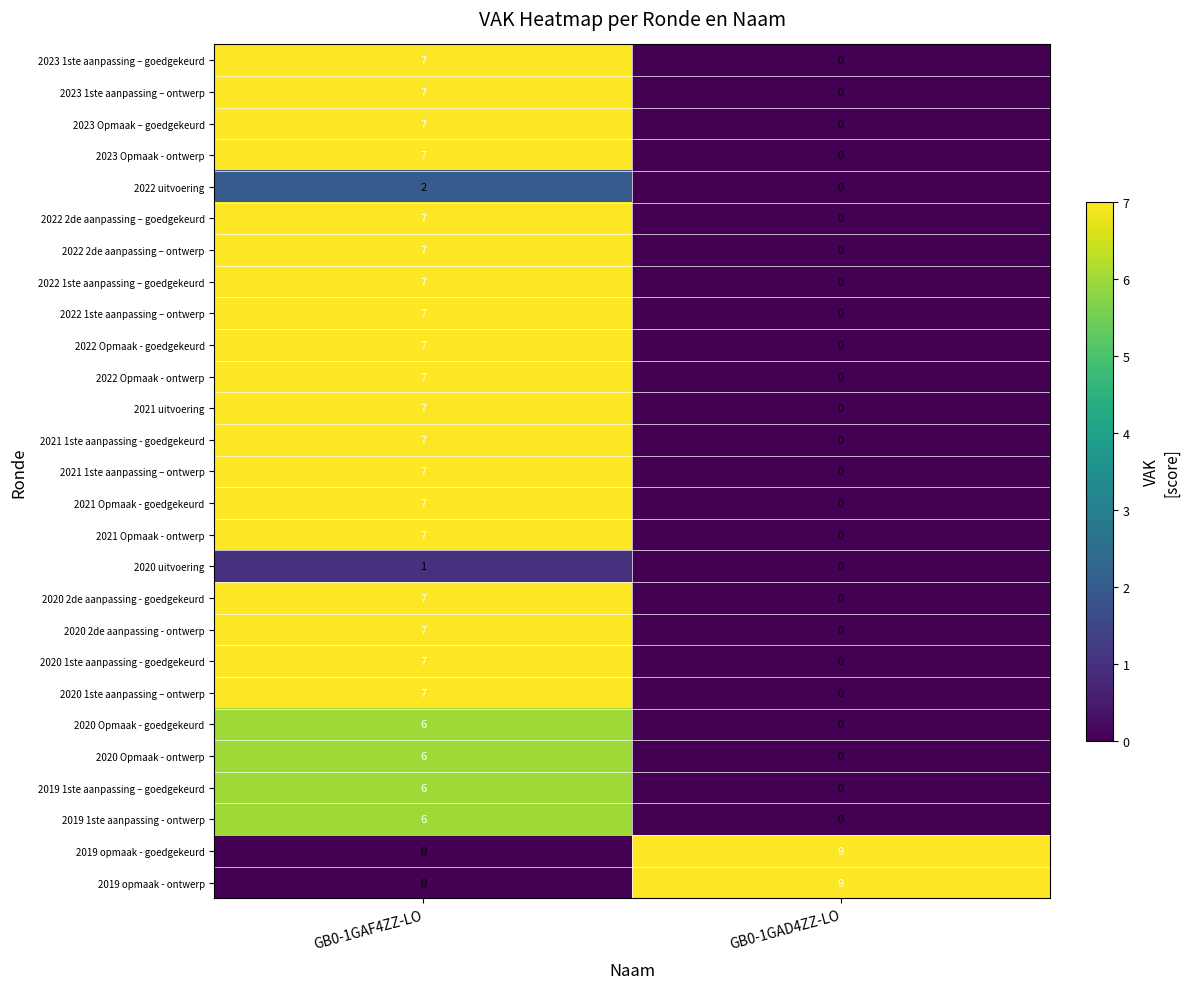

What is the greatest value displayed?

9